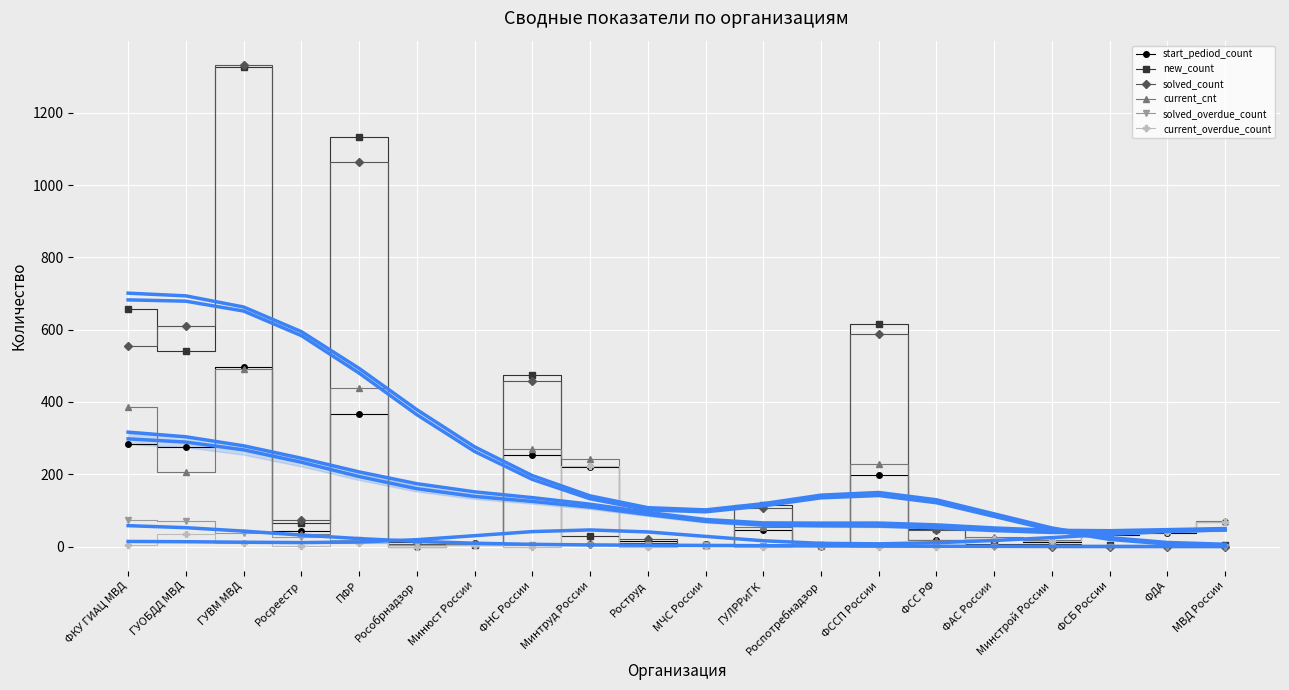

Reading right to left, what are all the values shown in this chart?

start_pediod_count: МВД России=68	ФДА=38	ФСБ России=33	Минстрой России=13	ФАС России=22	ФСС РФ=17	ФССП России=199	Роспотребнадзор=1	ГУЛРРиГК=45	МЧС России=6	Роструд=15	Минтруд России=219	ФНС России=253	Минюст России=10	Рособрнадзор=0	ПФР=367	Росреестр=44	ГУВМ МВД=498	ГУОБДД МВД=274	ФКУ ГИАЦ МВД=284
new_count: МВД России=3	ФДА=4	ФСБ России=5	Минстрой России=6	ФАС России=8	ФСС РФ=49	ФССП России=617	Роспотребнадзор=3	ГУЛРРиГК=115	МЧС России=3	Роструд=10	Минтруд России=28	ФНС России=475	Минюст России=4	Рособрнадзор=13	ПФР=1134	Росреестр=64	ГУВМ МВД=1327	ГУОБДД МВД=542	ФКУ ГИАЦ МВД=657
solved_count: МВД России=0	ФДА=0	ФСБ России=0	Минстрой России=0	ФАС России=4	ФСС РФ=47	ФССП России=587	Роспотребнадзор=2	ГУЛРРиГК=107	МЧС России=5	Роструд=20	Минтруд России=6	ФНС России=457	Минюст России=8	Рособрнадзор=8	ПФР=1063	Росреестр=74	ГУВМ МВД=1333	ГУОБДД МВД=609	ФКУ ГИАЦ МВД=556
current_cnt: МВД России=71	ФДА=42	ФСБ России=38	Минстрой России=19	ФАС России=26	ФСС РФ=19	ФССП России=229	Роспотребнадзор=2	ГУЛРРиГК=53	МЧС России=4	Роструд=5	Минтруд России=241	ФНС России=271	Минюст России=6	Рособрнадзор=5	ПФР=438	Росреестр=34	ГУВМ МВД=492	ГУОБДД МВД=207	ФКУ ГИАЦ МВД=385
solved_overdue_count: МВД России=0	ФДА=0	ФСБ России=0	Минстрой России=0	ФАС России=0	ФСС РФ=1	ФССП России=1	Роспотребнадзор=2	ГУЛРРиГК=2	МЧС России=3	Роструд=3	Минтруд России=4	ФНС России=4	Минюст России=5	Рособрнадзор=5	ПФР=18	Росреестр=27	ГУВМ МВД=36	ГУОБДД МВД=70	ФКУ ГИАЦ МВД=72
current_overdue_count: МВД России=69	ФДА=40	ФСБ России=35	Минстрой России=15	ФАС России=22	ФСС РФ=0	ФССП России=0	Роспотребнадзор=1	ГУЛРРиГК=0	МЧС России=2	Роструд=0	Минтруд России=224	ФНС России=0	Минюст России=5	Рособрнадзор=0	ПФР=9	Росреестр=1	ГУВМ МВД=11	ГУОБДД МВД=35	ФКУ ГИАЦ МВД=3